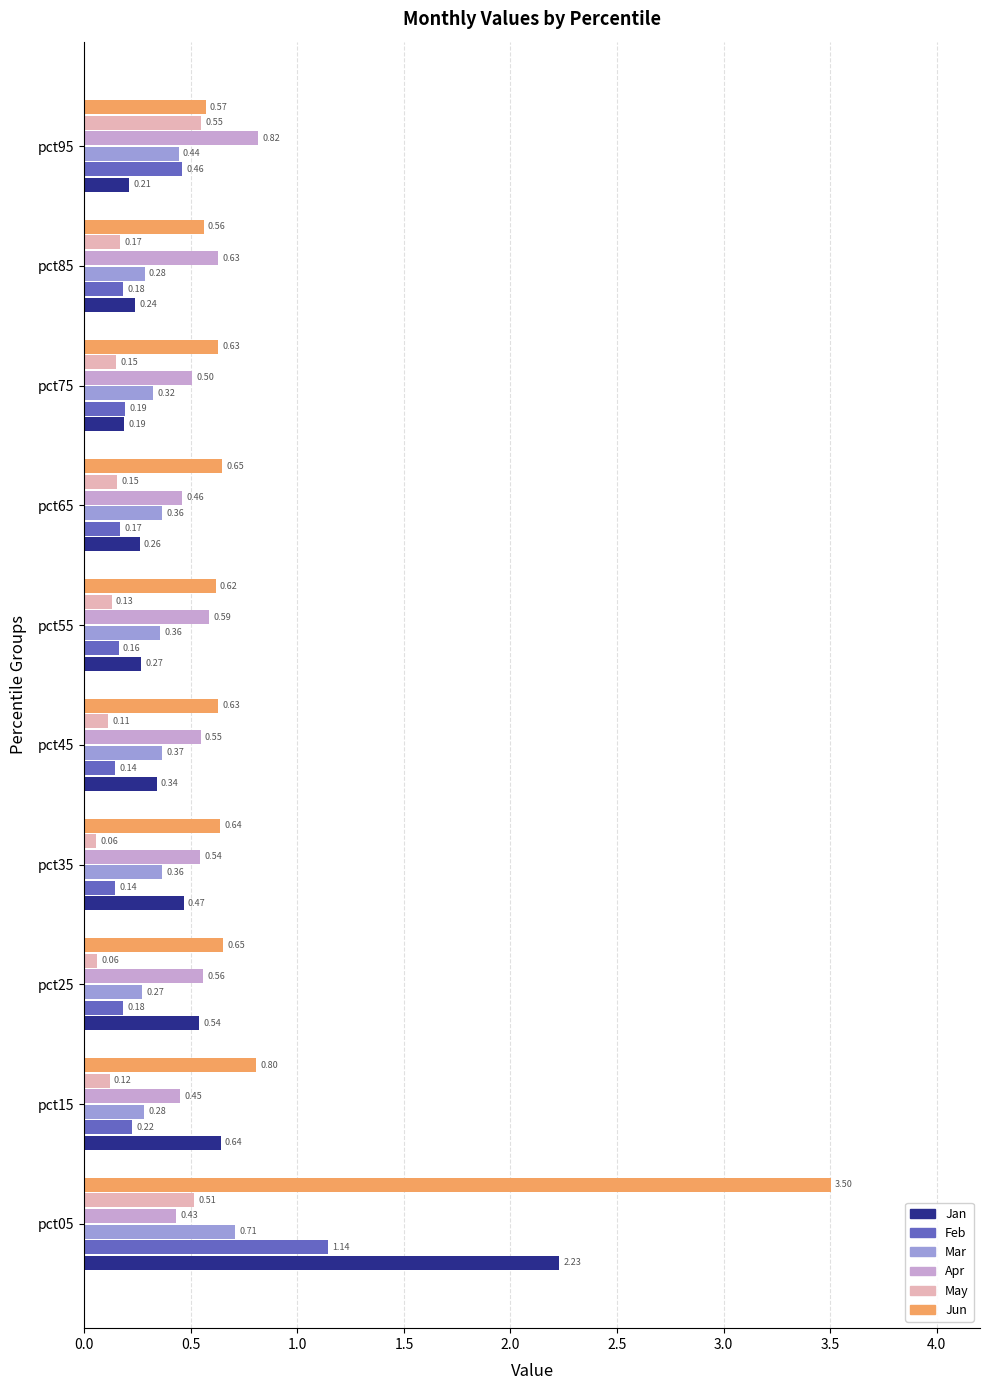

What is the average value of the Jun series?

0.9